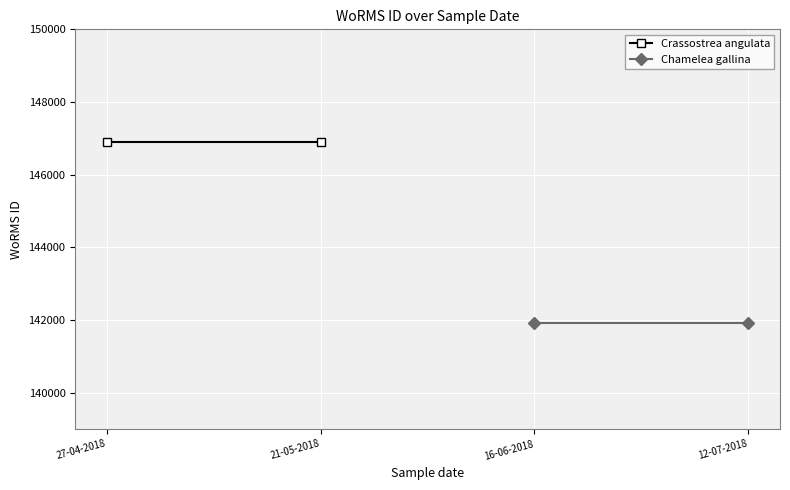

Which series changed the most between 27-04-2018 and 21-05-2018?

Crassostrea angulata